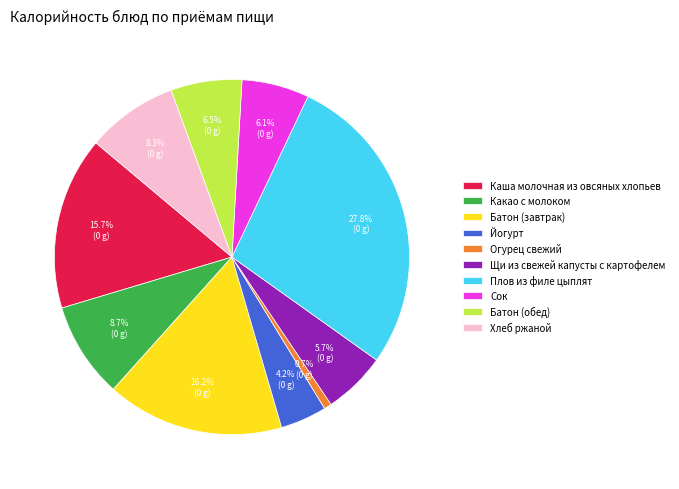

What is the ratio of the value at Батон (обед) to the value at Какао с молоком?

0.7